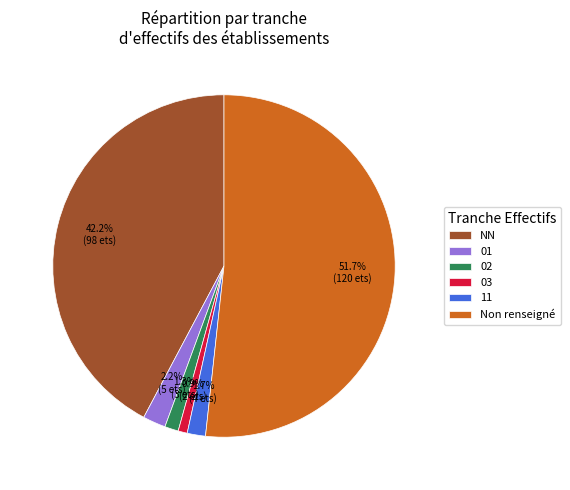

Between NN and 11, which is larger?

NN